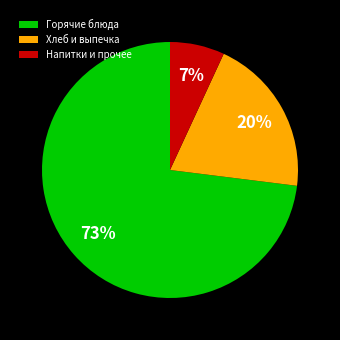

To the nearest percent, what is the difference between the Горячие блюда and Напитки и прочее slice percentages?

66%